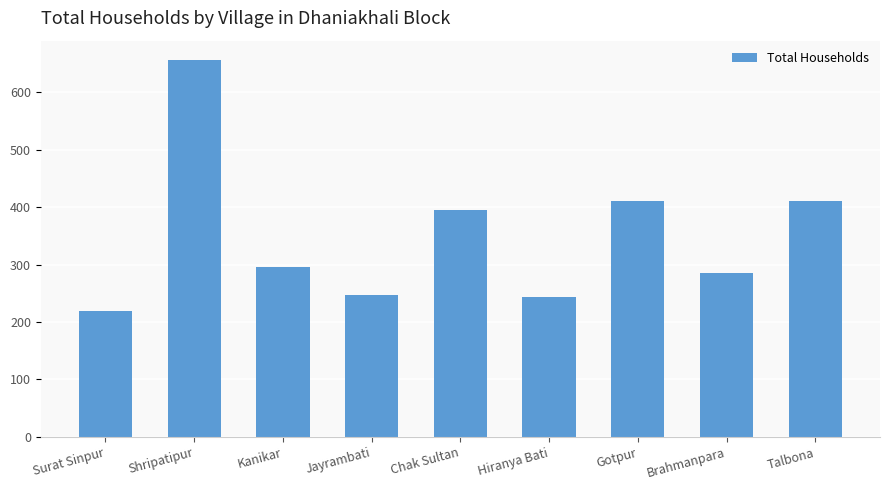

Reading right to left, list all the values displayed in this chart.

Talbona=410	Brahmanpara=285	Gotpur=410	Hiranya Bati=244	Chak Sultan=395	Jayrambati=247	Kanikar=295	Shripatipur=657	Surat Sinpur=220